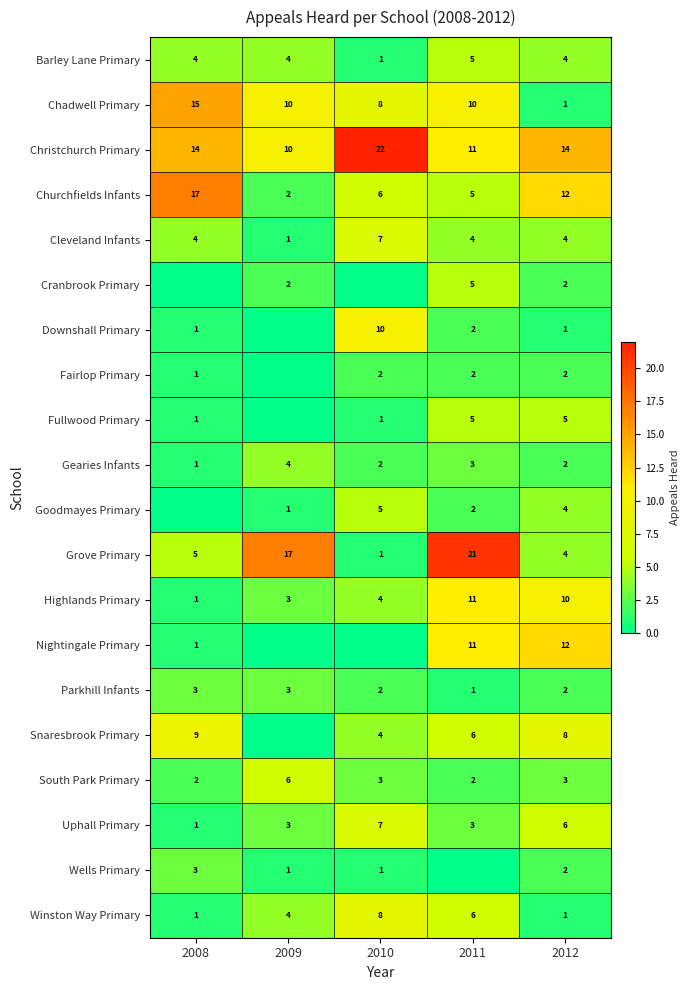

What is the difference between the second highest and second lowest values in the Winston Way Primary series?

5